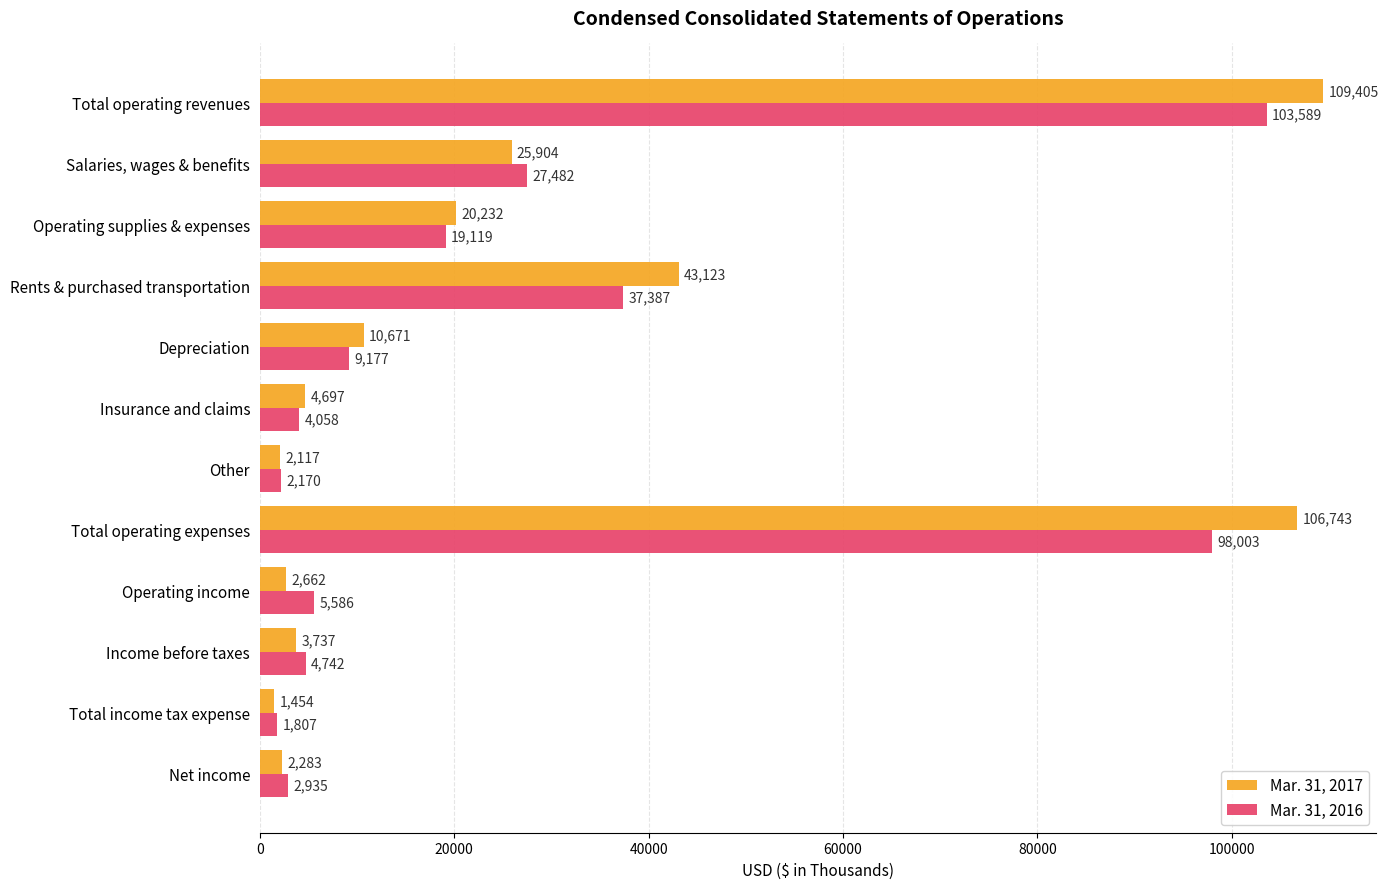

At which label is Mar. 31, 2016 closest to 52698?

Rents & purchased transportation